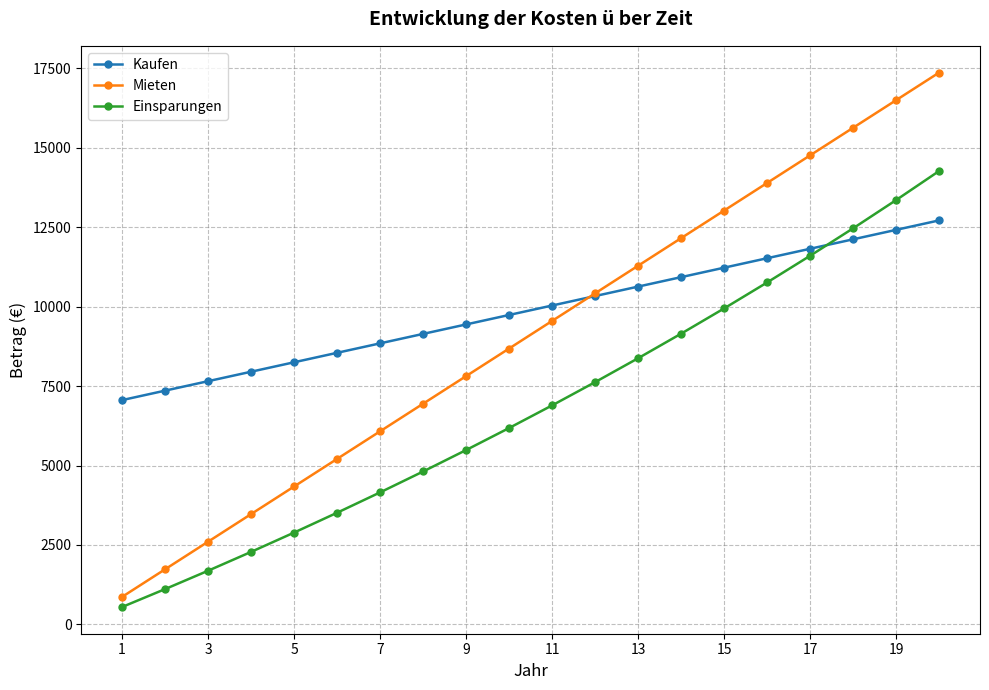

What are all the series names shown in the legend?

Kaufen, Mieten, Einsparungen